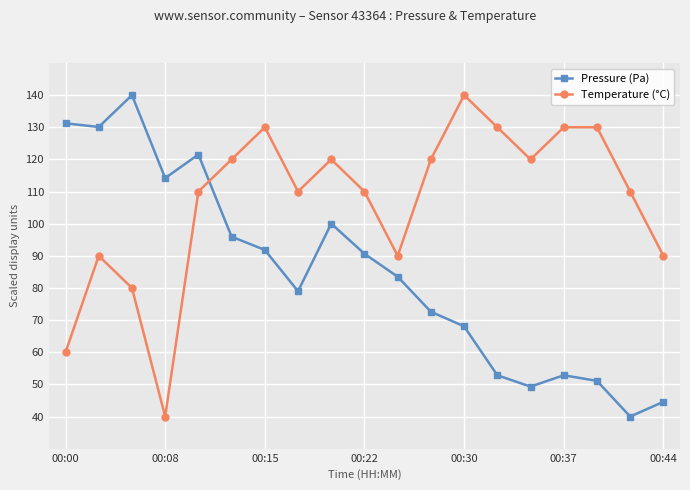

Reading left to right, what are all the values shown in this chart?

Pressure (Pa): 131.2	130.1	140.0	114.2	121.5	96.0	91.8	79.0	100.0	90.6	83.5	72.6	68.1	52.8	49.3	52.8	51.1	40.0	44.6
Temperature (°C): 60.0	90.0	80.0	40.0	110.0	120.0	130.0	110.0	120.0	110.0	90.0	120.0	140.0	130.0	120.0	130.0	130.0	110.0	90.0